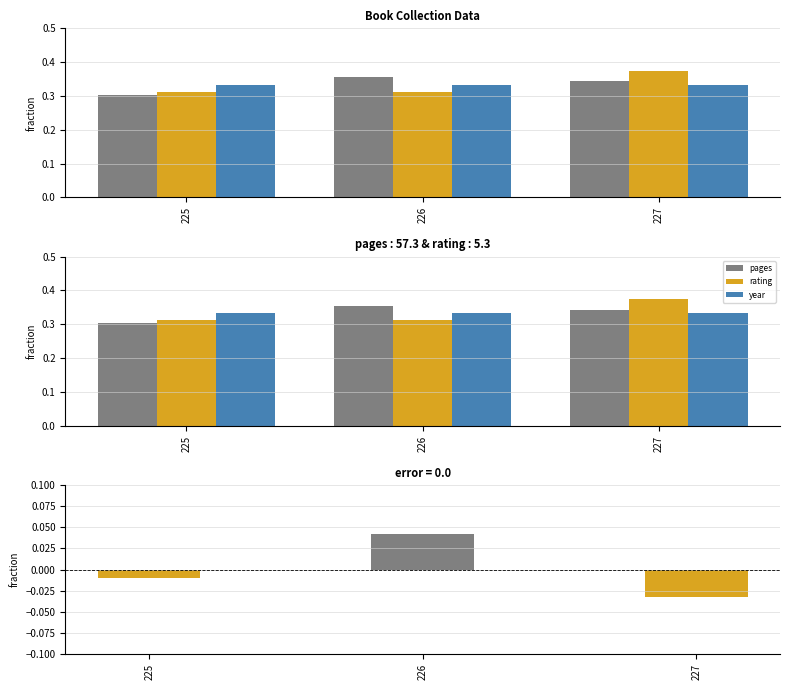

Read the year value at 225.

0.3